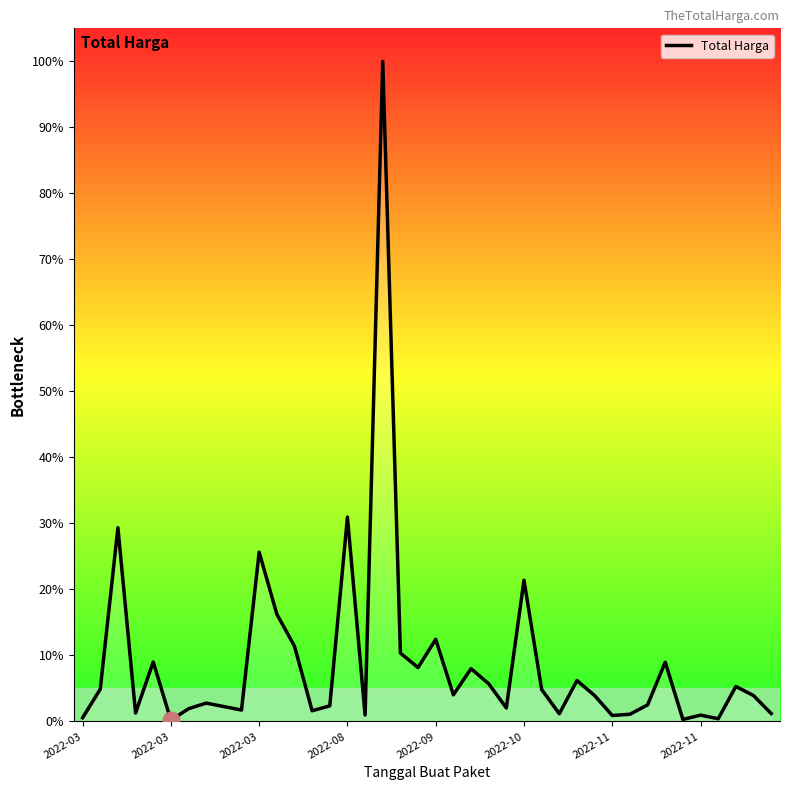

How many data points are less than 3?

19